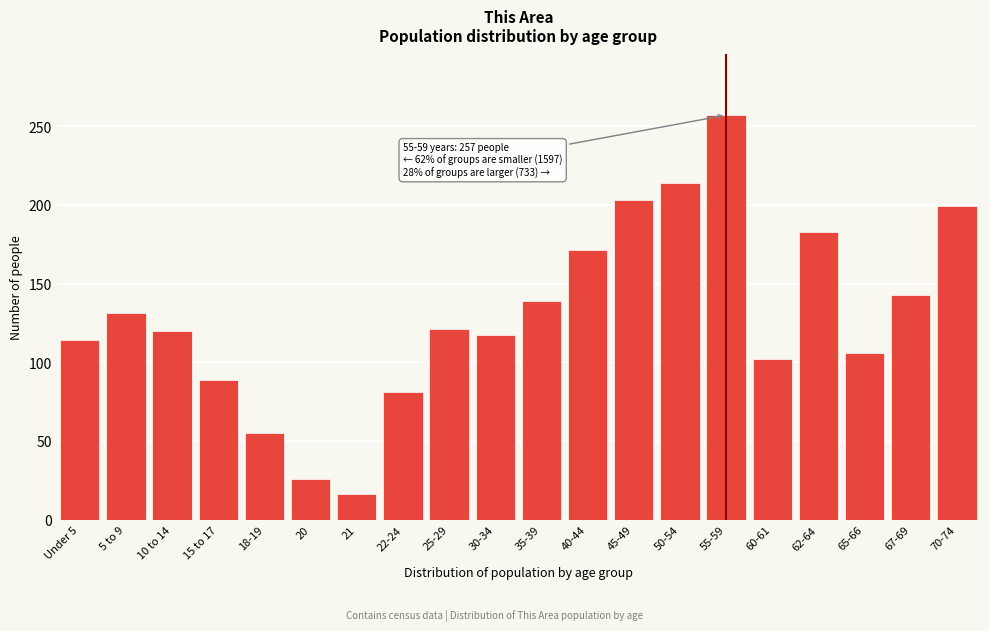

Read the value at 65-66, to the nearest 50.

100